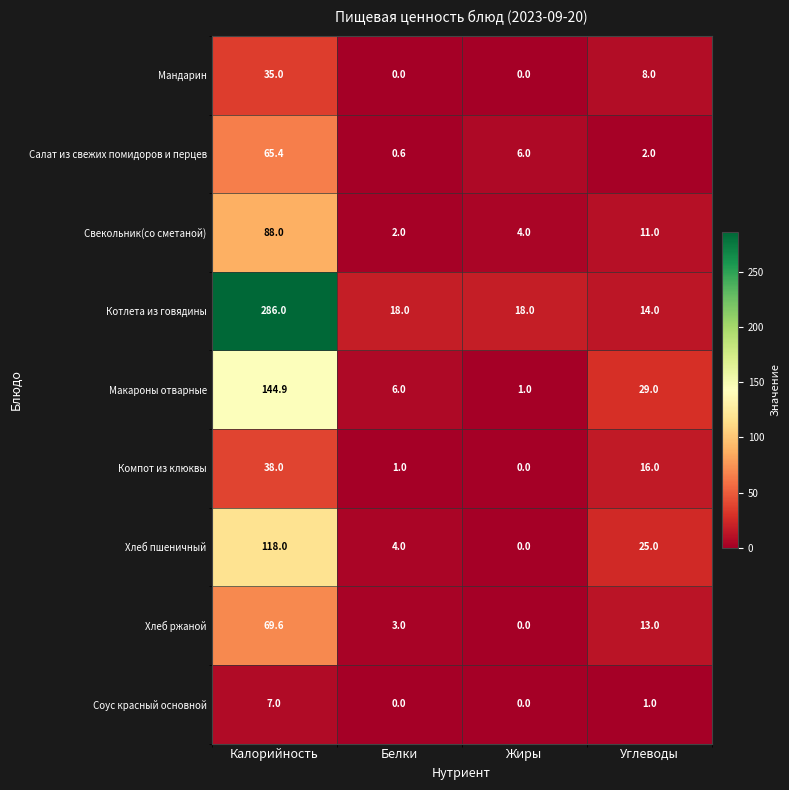

At how many categories does at least one series exceed 101?

1